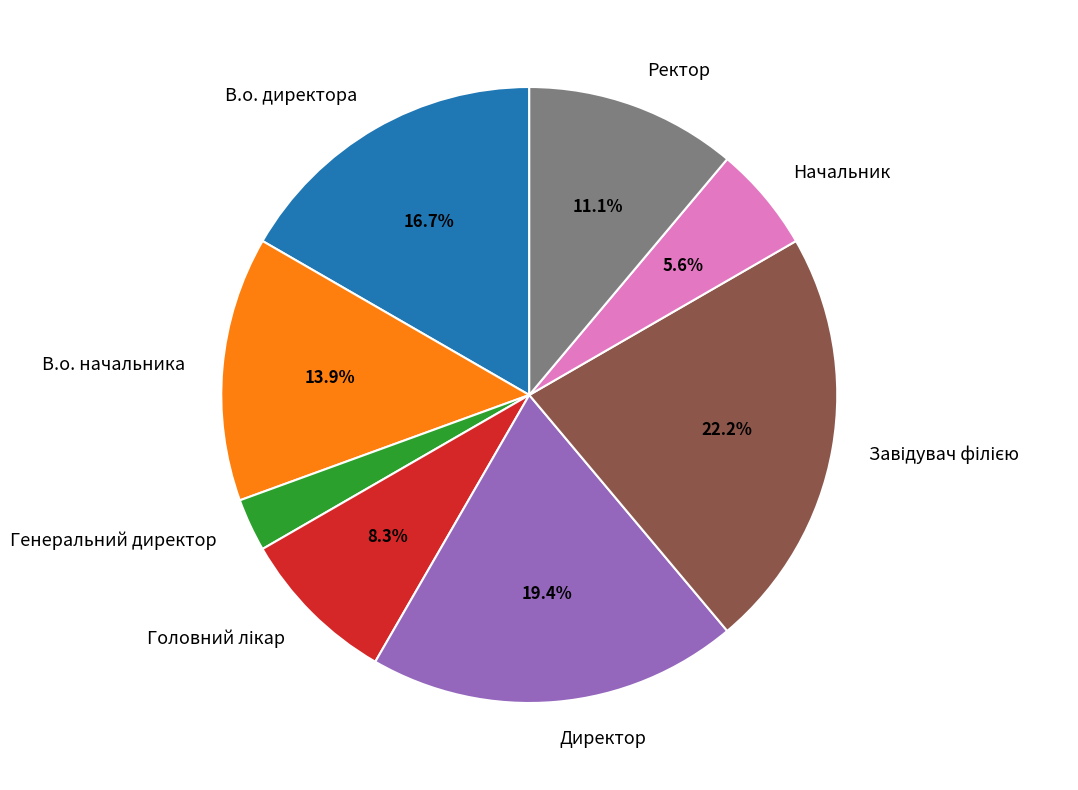

Which slice is the smallest?

Генеральний директор